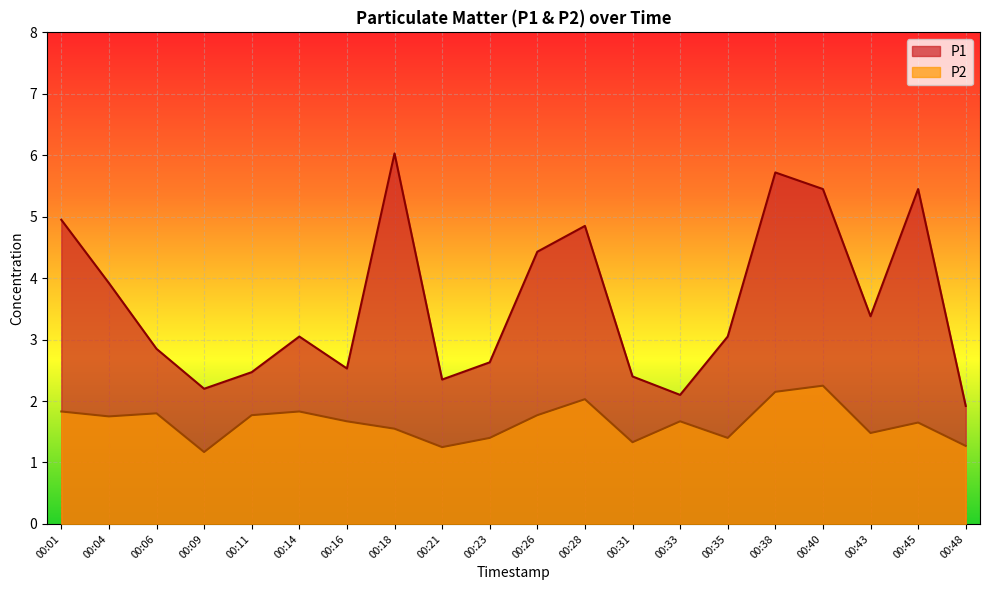

The value of P1 at 00:43 is 3.4. True or false?

True